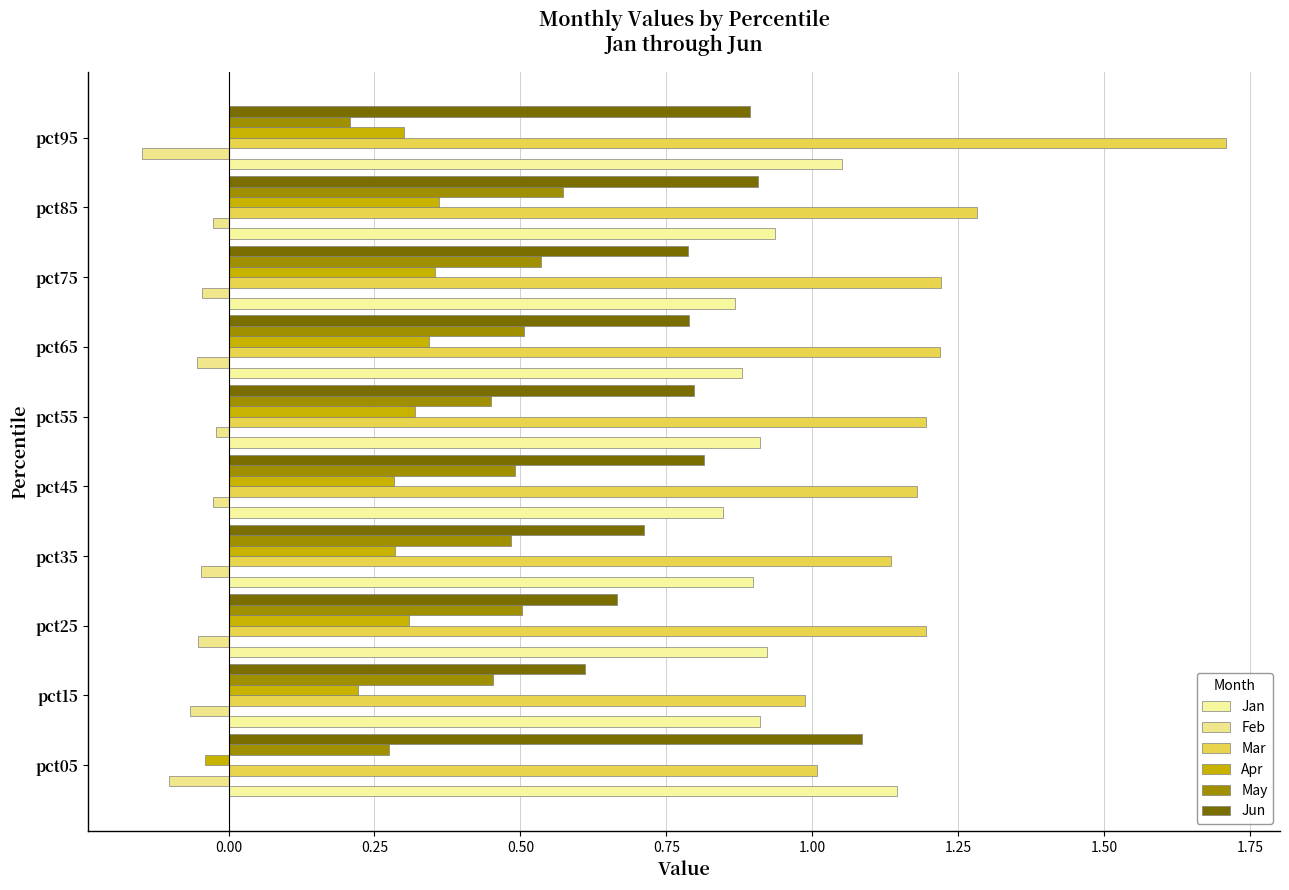

List the series in order of their peak value, lowest first.

Feb, Apr, May, Jun, Jan, Mar